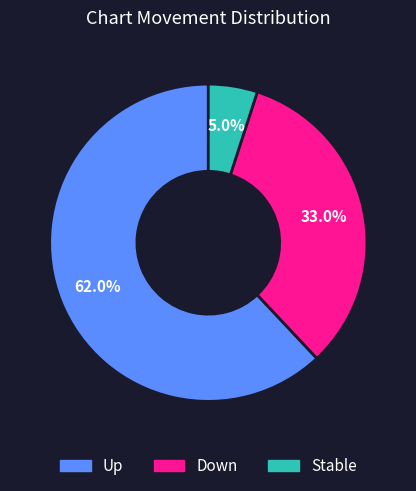

Do Up and Stable together represent more than half of the pie?

Yes